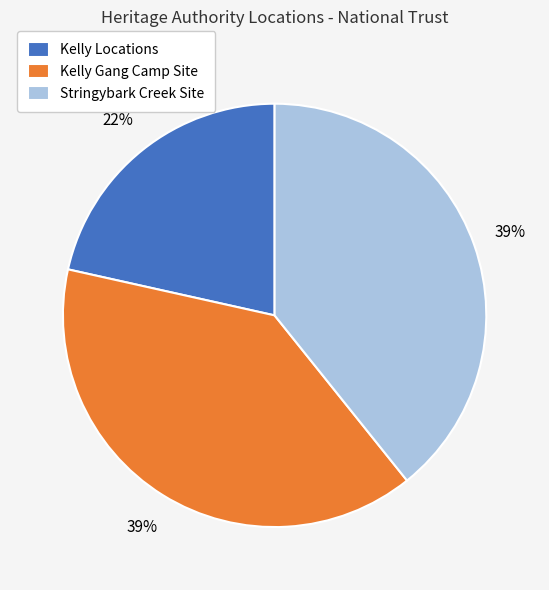

What is the smallest slice in the pie chart?

Kelly Locations